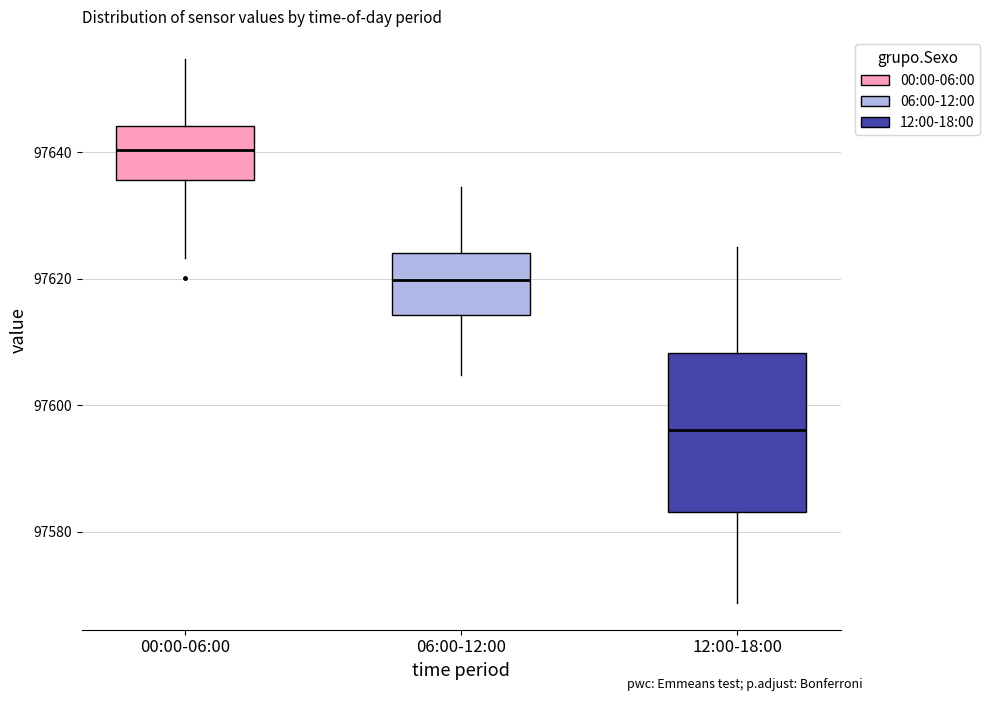

Where is the upper edge of the box for 00:00-06:00 on the y-axis? The values are not printed on the chart, so give them approximately, as read against the axis.

97644